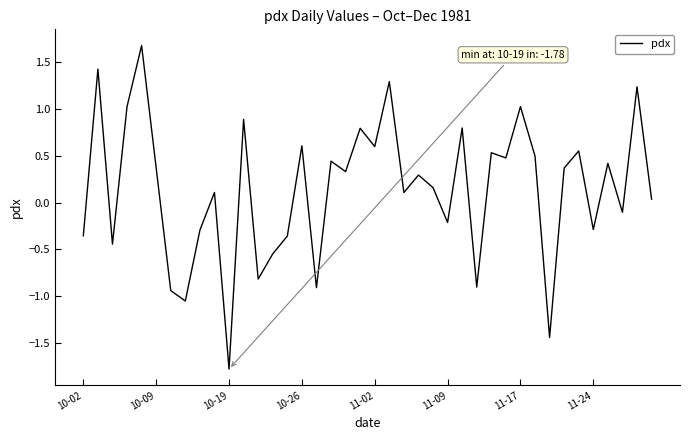

What is the difference between the maximum and minimum values?

3.5